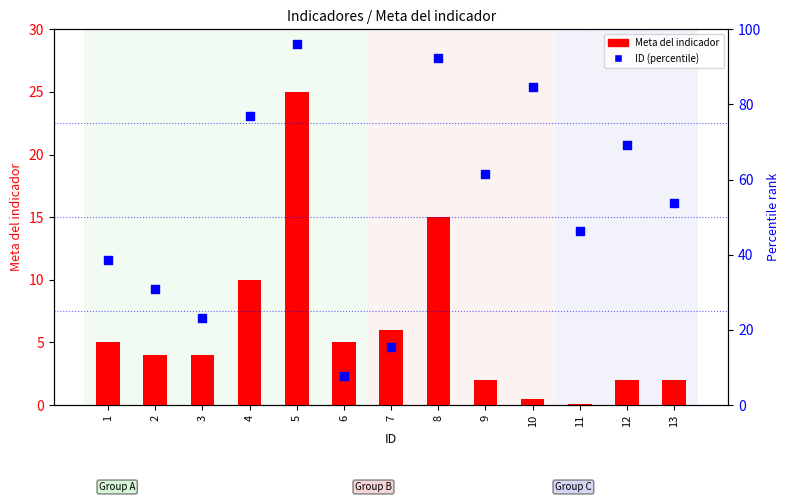

At how many categories does at least one series exceed 46?

8